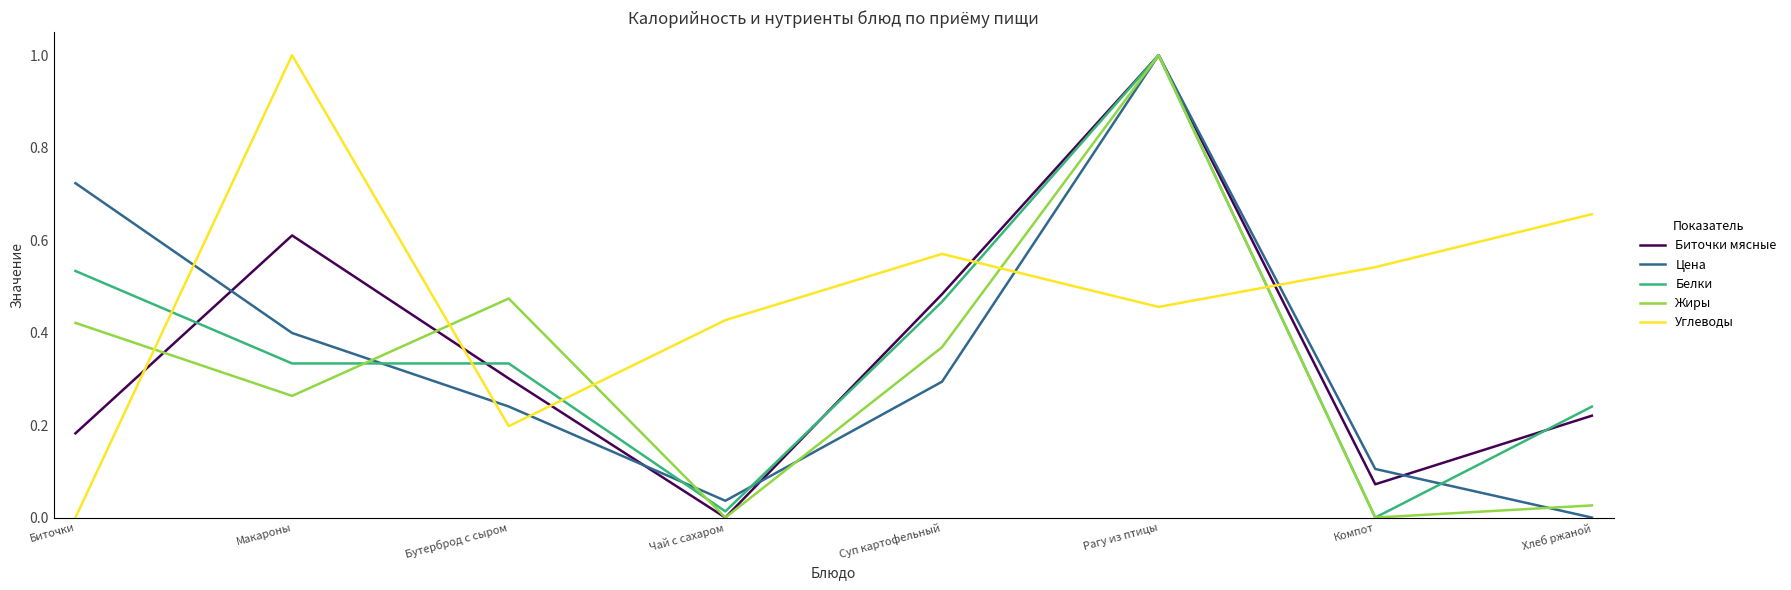

Which category has the highest value in the Жиры series?

Рагу из птицы